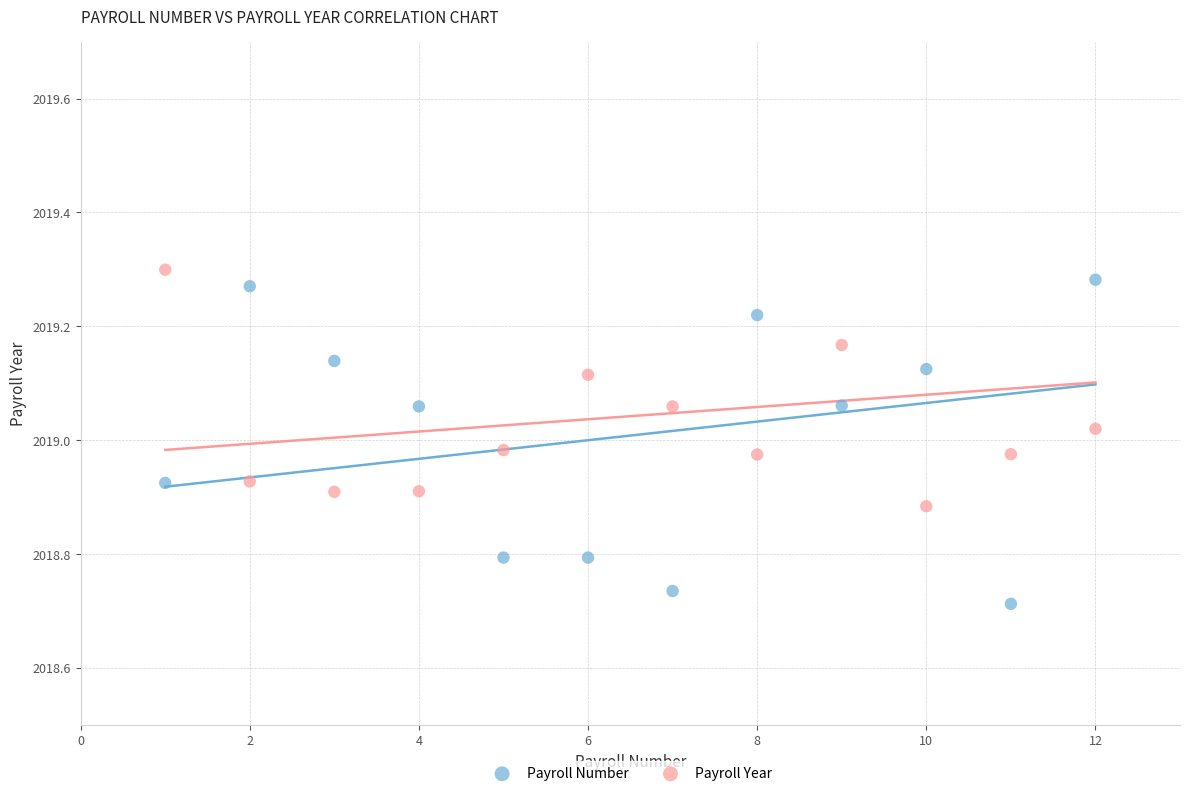

Which series reaches the minimum Y coordinate?

Payroll Number